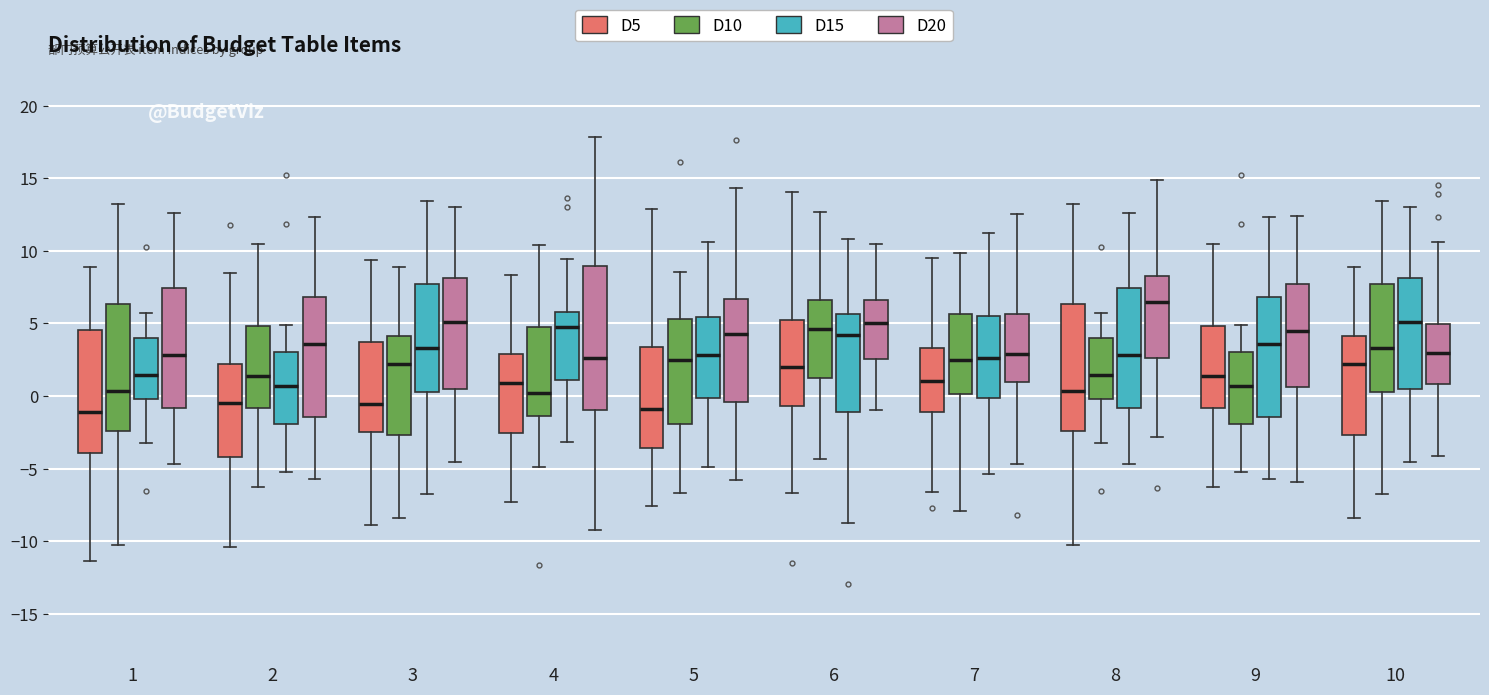

Where is the lower edge of the box for 8 (D15) on the y-axis? The values are not printed on the chart, so give them approximately, as read against the axis.

-1.0